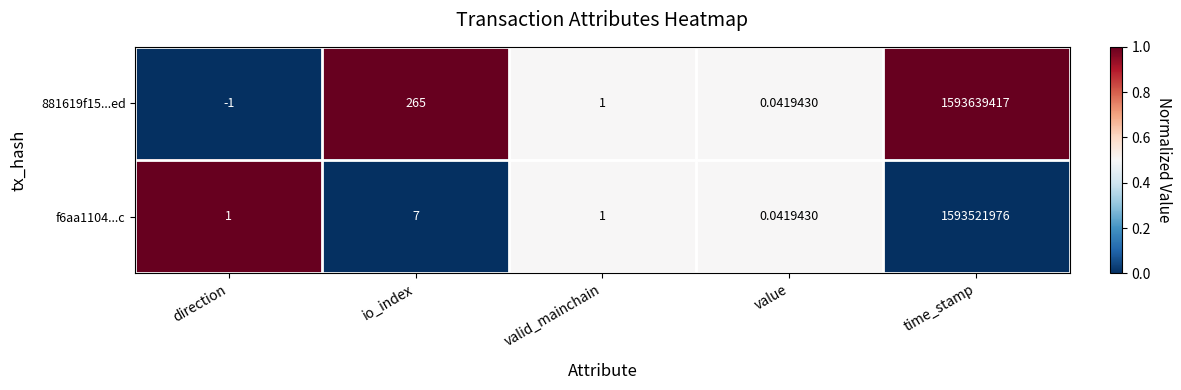

Which category has the highest value in the 881619f15...ed series?

time_stamp